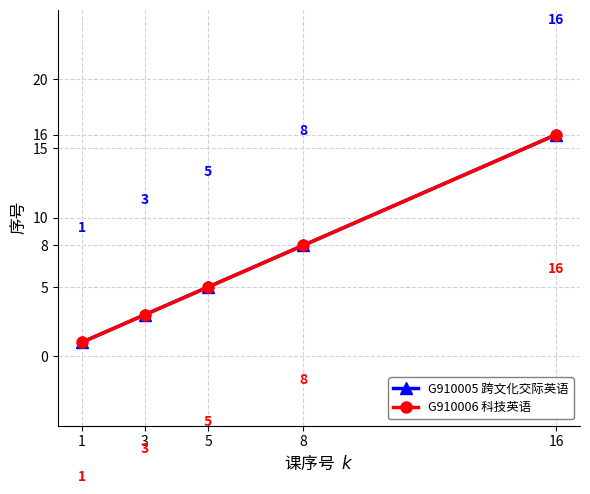

At which category does the chart reach its minimum across all series?

1